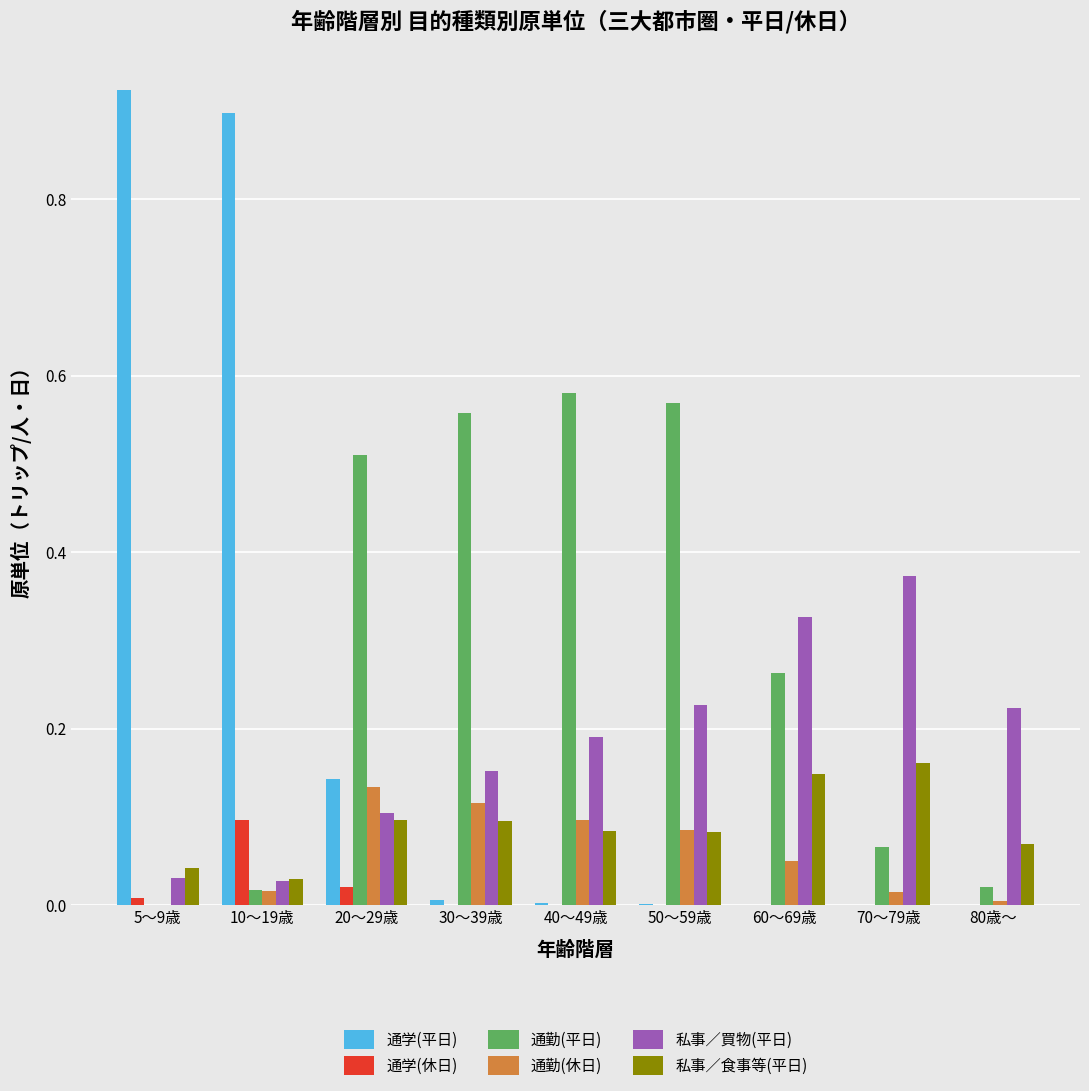

The value of 通学(休日) at 30～39歳 is 0.0. True or false?

True